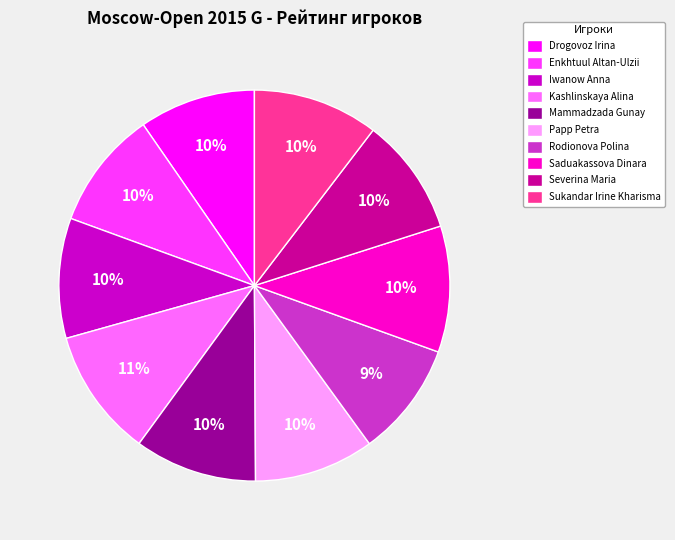

True or false: Rodionova Polina accounts for 9% of the total.

True